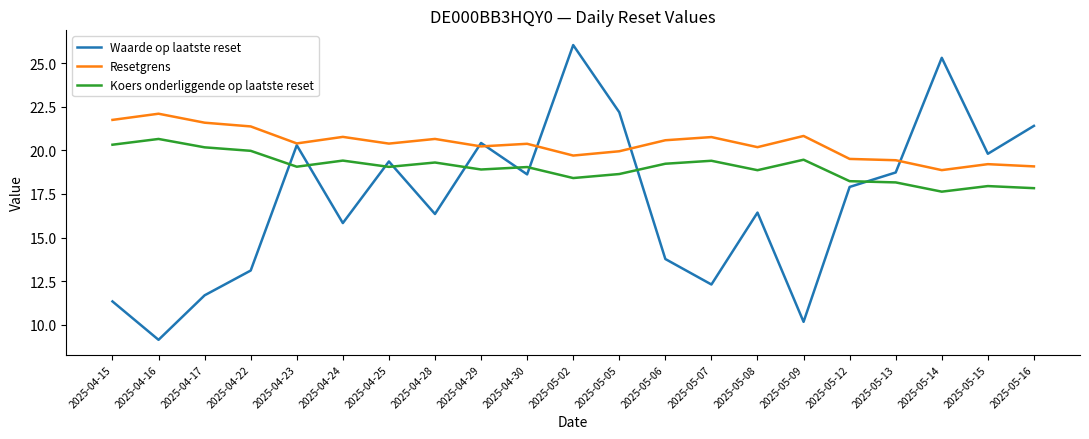

At which category does Resetgrens reach its first local peak?

2025-04-16